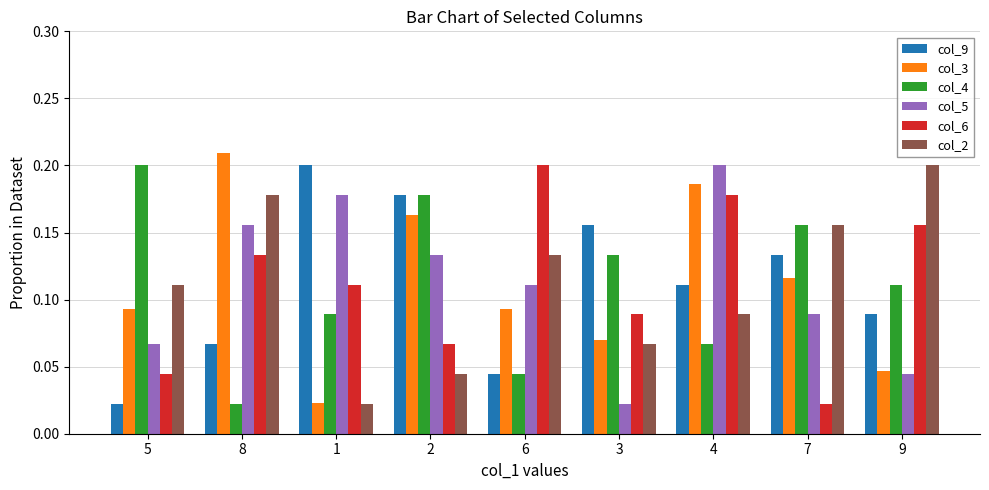

Is the value of col_6 at 6 greater than the value of col_4 at 1?

Yes